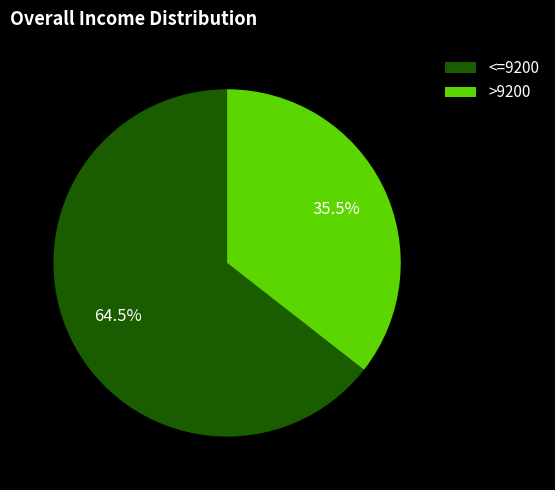

Rank the categories by value from lowest to highest.

>9200, <=9200